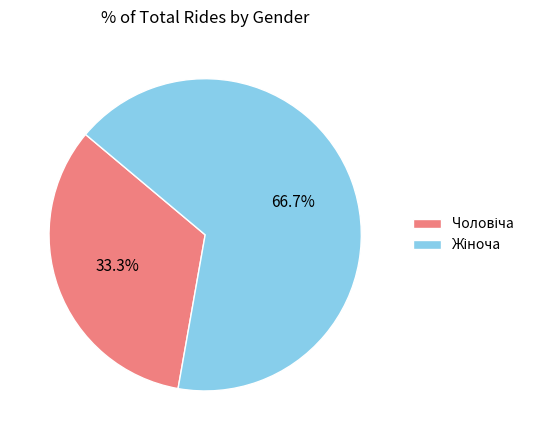

Does any single category account for the majority?

Yes